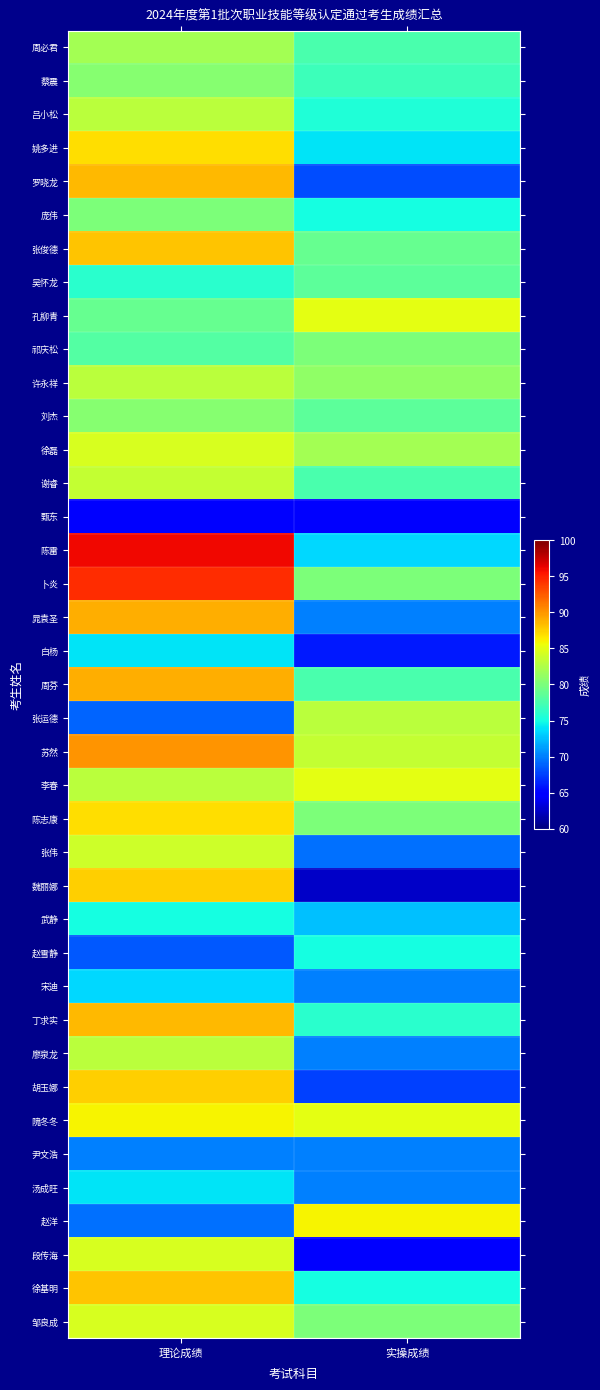

Reading left to right, extract all data points from this chart.

周必君: 理论成绩=82.0	实操成绩=77.5
蔡震: 理论成绩=80.5	实操成绩=77.0
吕小松: 理论成绩=83.0	实操成绩=75.5
姚多进: 理论成绩=87.0	实操成绩=74.0
罗晓龙: 理论成绩=88.5	实操成绩=68.0
庞伟: 理论成绩=80.0	实操成绩=75.0
张俊德: 理论成绩=88.0	实操成绩=79.0
吴怀龙: 理论成绩=76.0	实操成绩=78.5
孔柳青: 理论成绩=79.0	实操成绩=85.0
祁庆松: 理论成绩=78.0	实操成绩=80.0
许永祥: 理论成绩=83.0	实操成绩=81.0
刘杰: 理论成绩=80.5	实操成绩=78.5
徐磊: 理论成绩=84.5	实操成绩=82.0
谢睿: 理论成绩=83.5	实操成绩=77.5
甄东: 理论成绩=65.0	实操成绩=65.0
陈雷: 理论成绩=96.0	实操成绩=73.5
卜炎: 理论成绩=94.5	实操成绩=80.0
晁袁圣: 理论成绩=89.0	实操成绩=70.0
白杨: 理论成绩=74.0	实操成绩=66.0
周芬: 理论成绩=89.0	实操成绩=77.5
张运德: 理论成绩=69.0	实操成绩=83.0
苏然: 理论成绩=90.0	实操成绩=83.5
李春: 理论成绩=83.0	实操成绩=85.0
陈志康: 理论成绩=87.0	实操成绩=80.0
张伟: 理论成绩=84.0	实操成绩=69.5
魏丽娜: 理论成绩=87.5	实操成绩=62.5
武静: 理论成绩=75.0	实操成绩=72.5
赵雪静: 理论成绩=68.5	实操成绩=75.0
宋迪: 理论成绩=73.5	实操成绩=70.0
丁求实: 理论成绩=88.5	实操成绩=76.0
廖泉龙: 理论成绩=83.0	实操成绩=70.0
胡玉娜: 理论成绩=87.5	实操成绩=67.5
隗冬冬: 理论成绩=86.0	实操成绩=85.0
尹文浩: 理论成绩=70.0	实操成绩=70.0
汤成旺: 理论成绩=74.0	实操成绩=70.0
赵洋: 理论成绩=69.5	实操成绩=86.0
段传海: 理论成绩=84.5	实操成绩=65.0
徐基明: 理论成绩=88.0	实操成绩=75.0
邹良成: 理论成绩=84.5	实操成绩=80.0